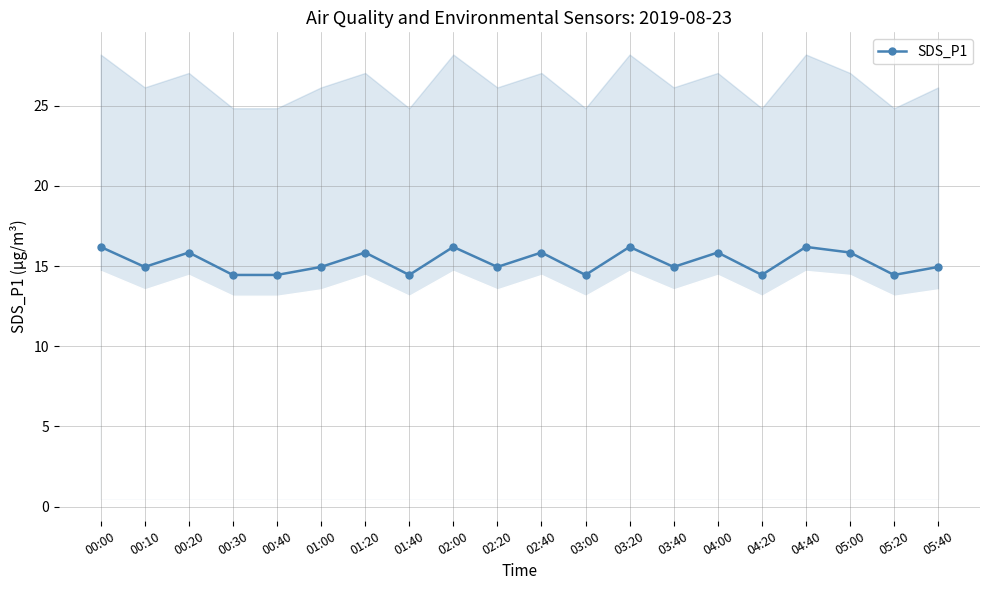

What is the change in value from 03:40 to 04:00?

+0.9